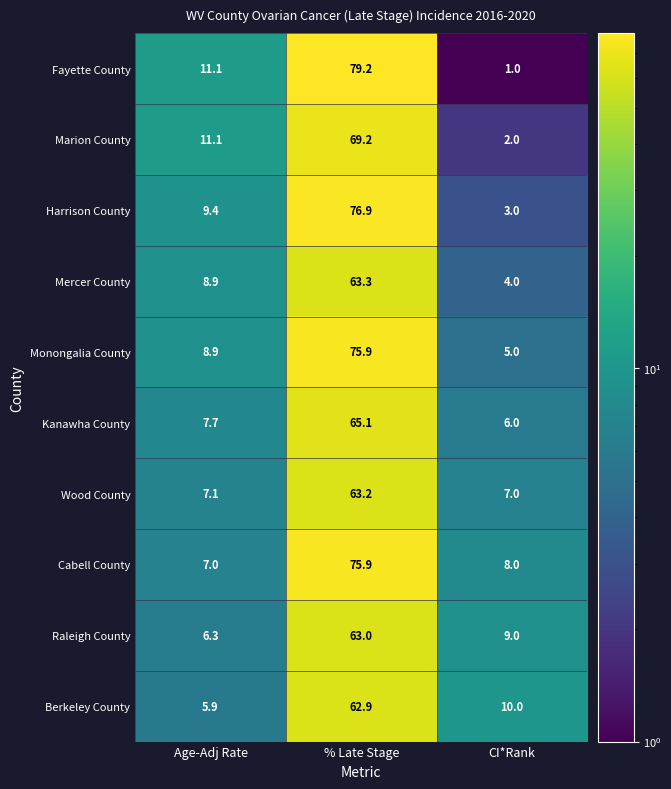

What is the total value across all series at Age-Adj Rate?

83.4